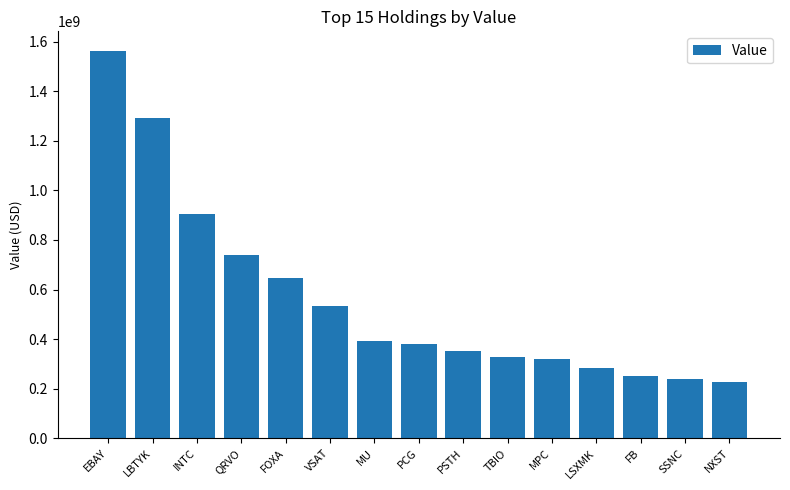

What is the change in value from INTC to PSTH?

-553741000